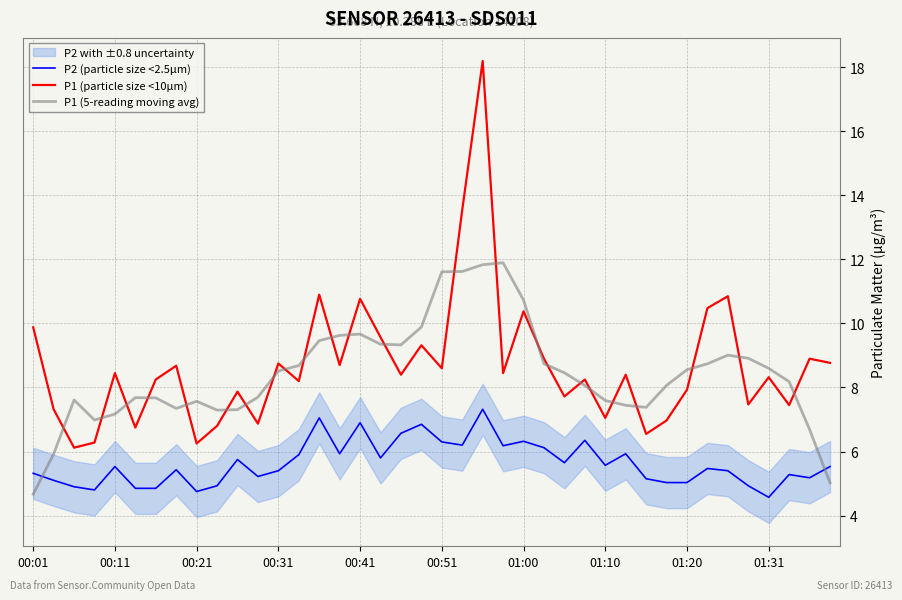

How many lines are shown in the chart?

3